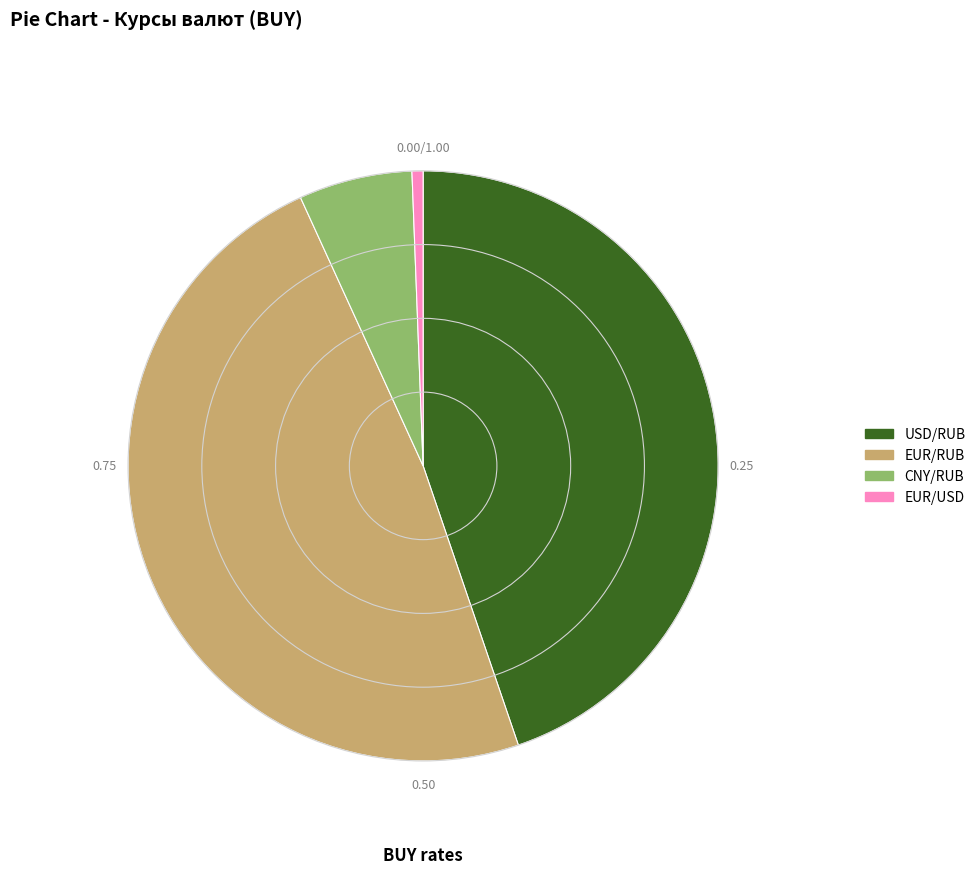

Is the sum of USD/RUB and EUR/USD greater than half?

No